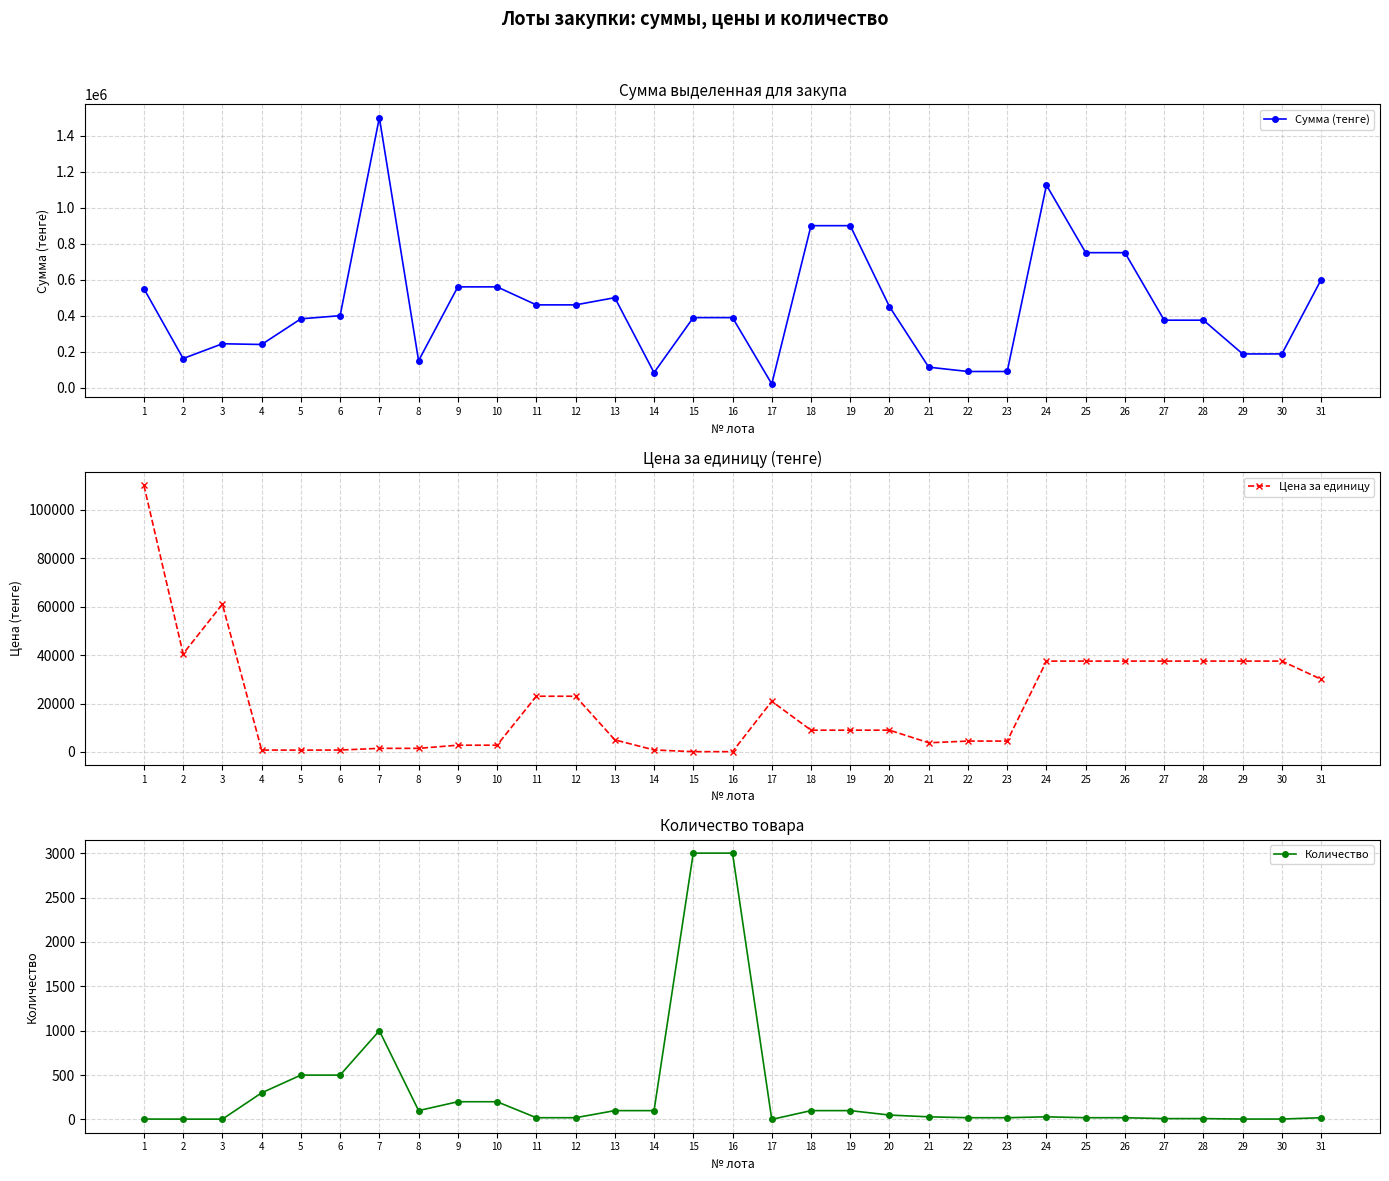

At 2, list the series in order from largest to smallest.

Сумма (тенге), Цена за единицу, Количество